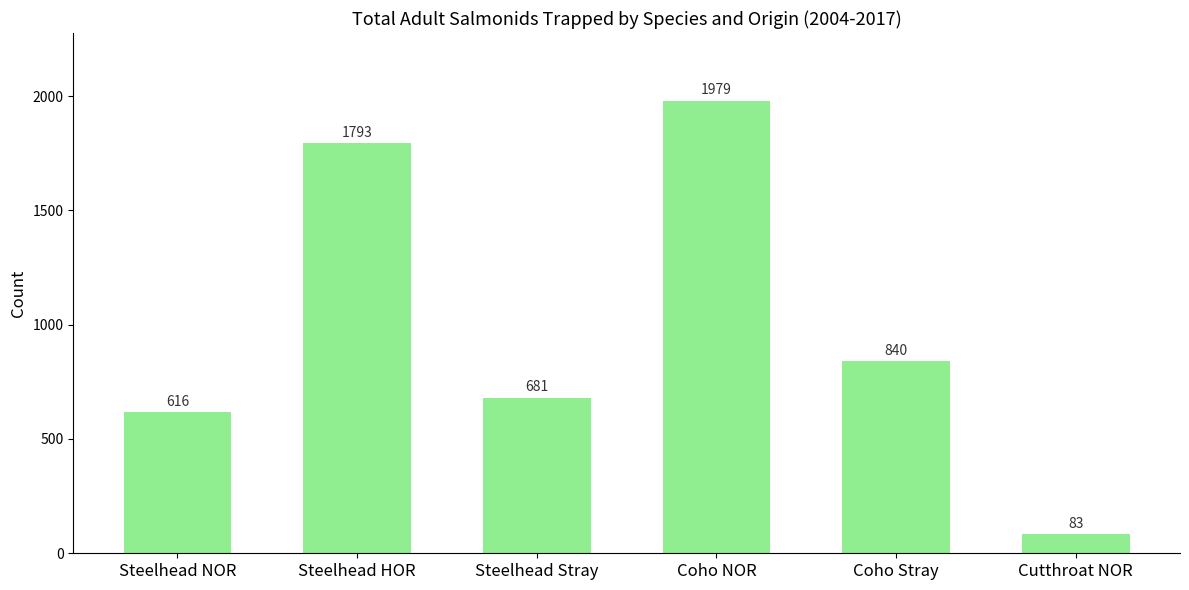

Does the chart contain stacked bars?

No